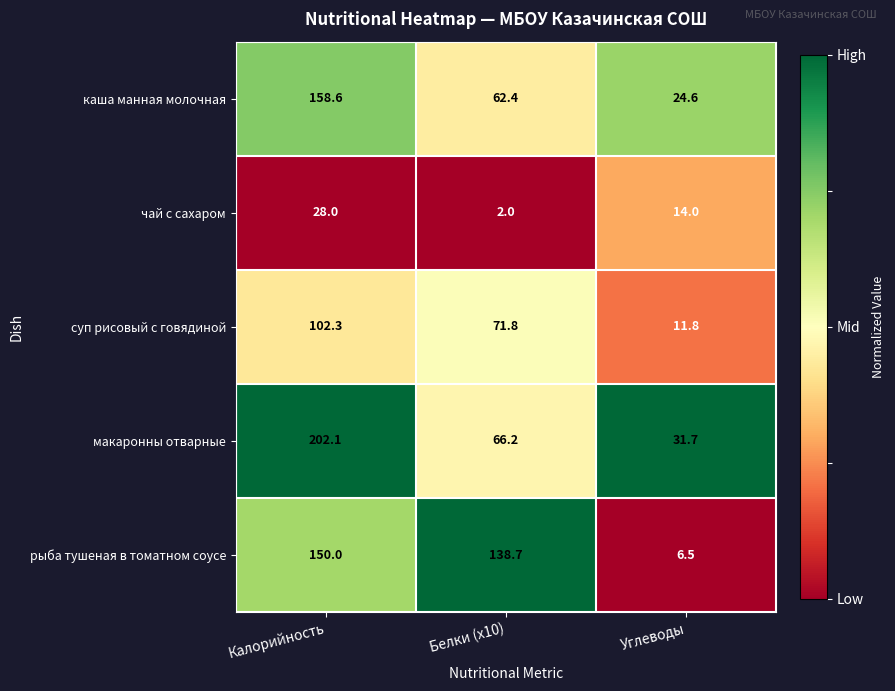

At which category is the sum across all series the highest?

Калорийность